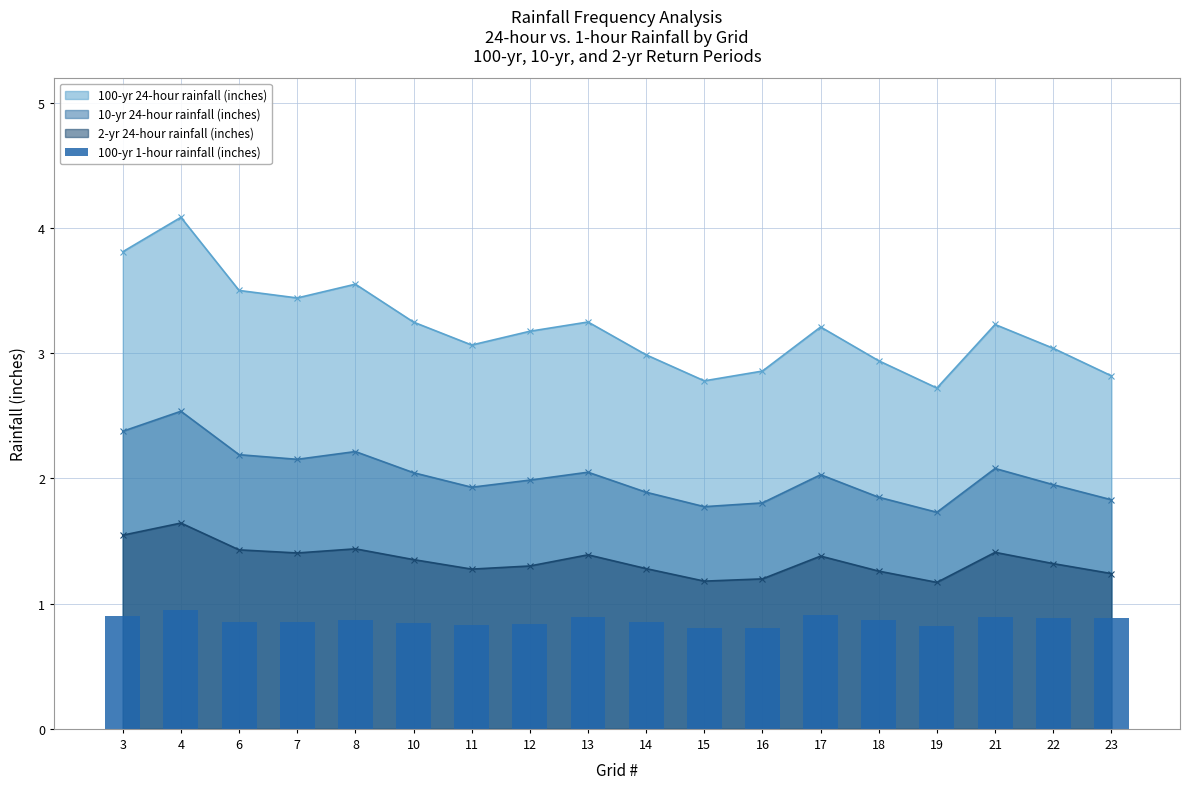

What is the value of the 2-yr 24-hour rainfall (inches) point at the 7th from the left?

1.3